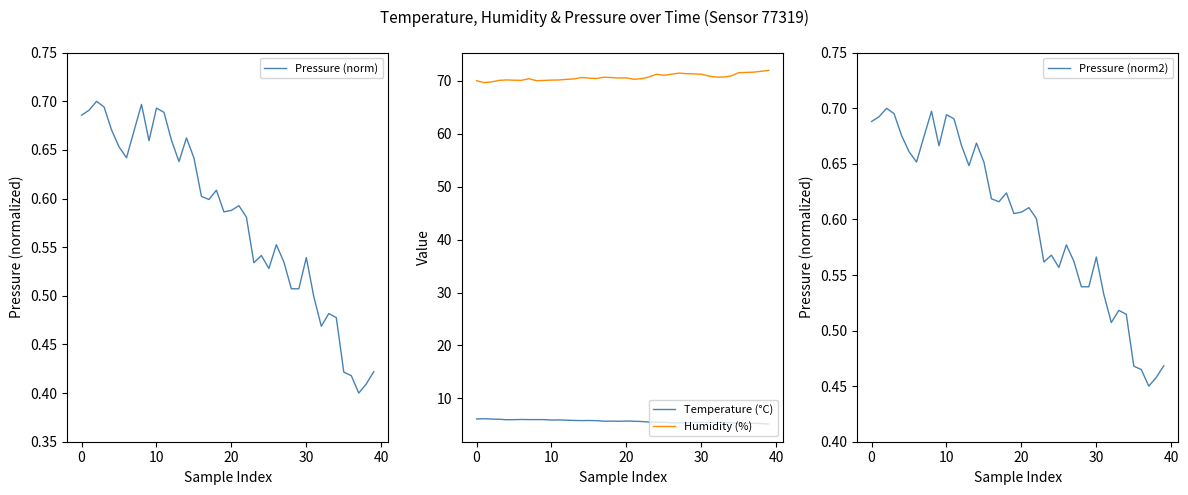

How many interior local peaks does the Pressure (norm) series have?

10